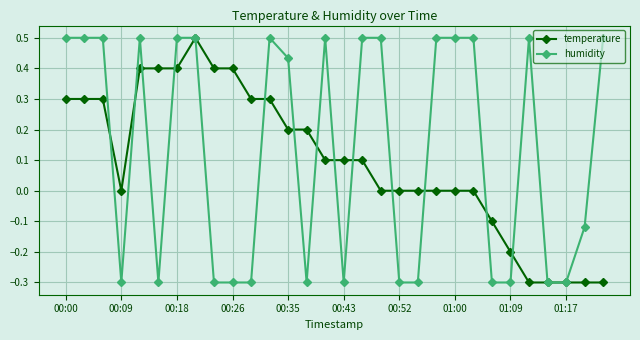

True or false: humidity has more than 2 points higher than both neighbors.

True